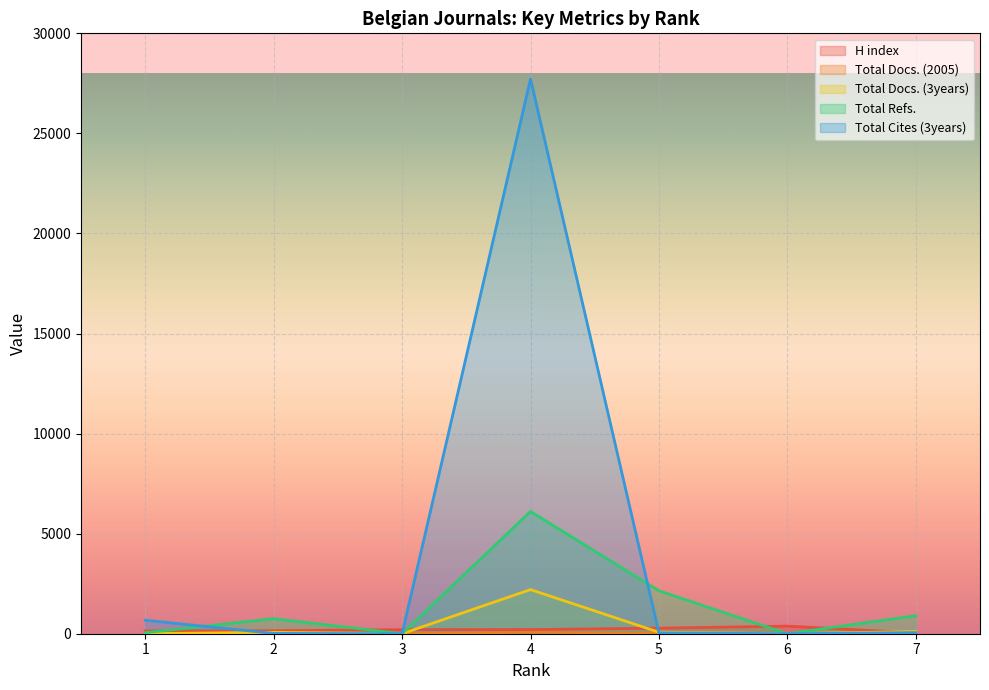

At how many categories does at least one series exceed 9527?

1